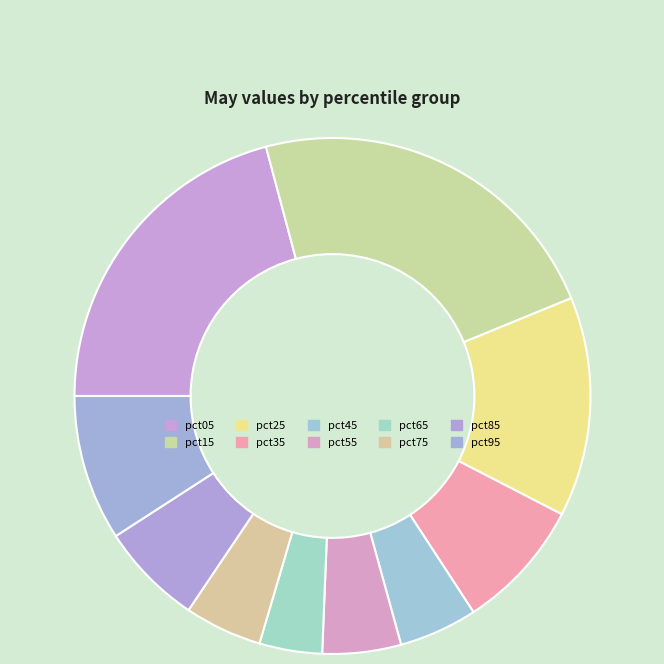

Between pct65 and pct25, which is larger?

pct25